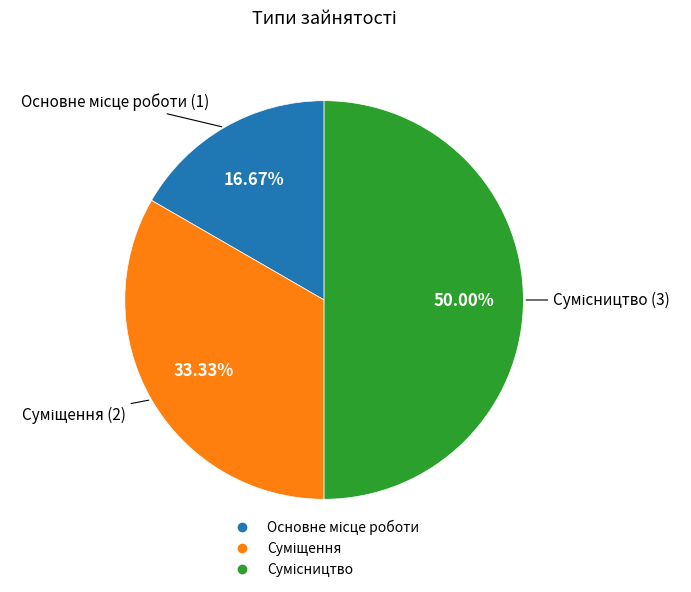

To the nearest percent, what portion does Суміщення represent?

33%